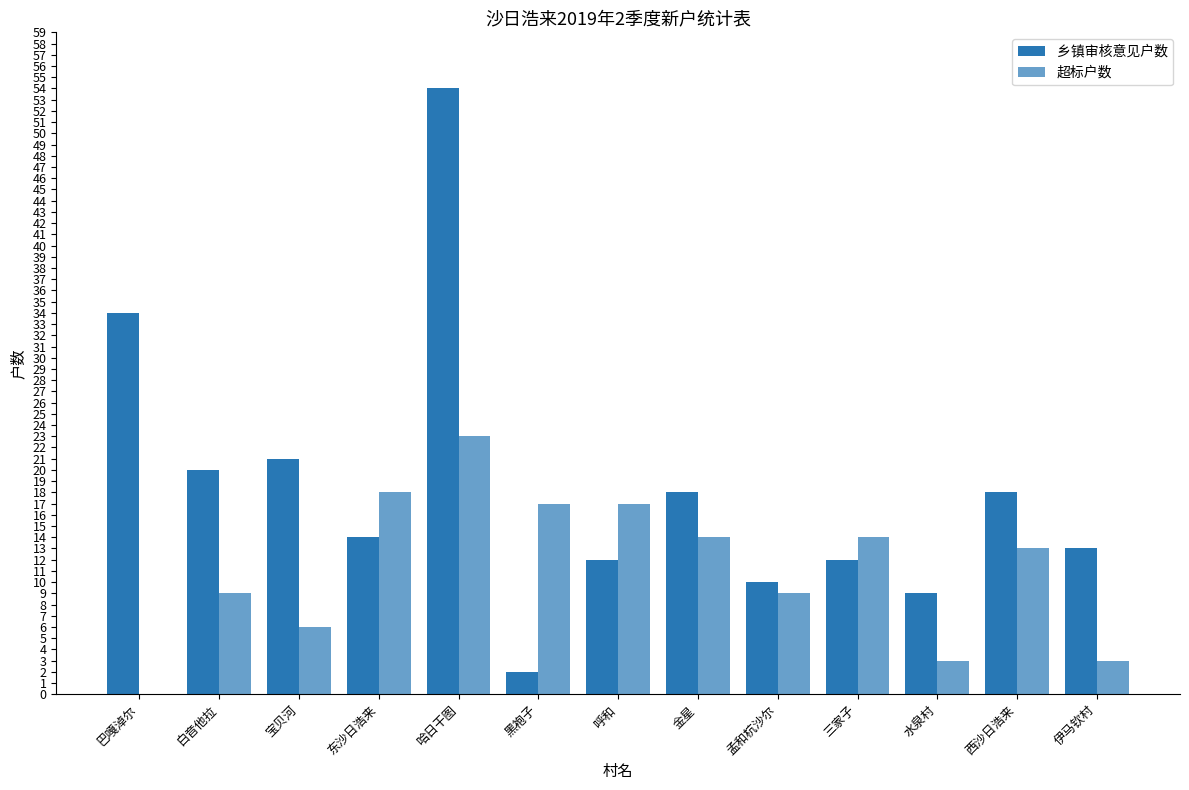

Are the bars horizontal?

No